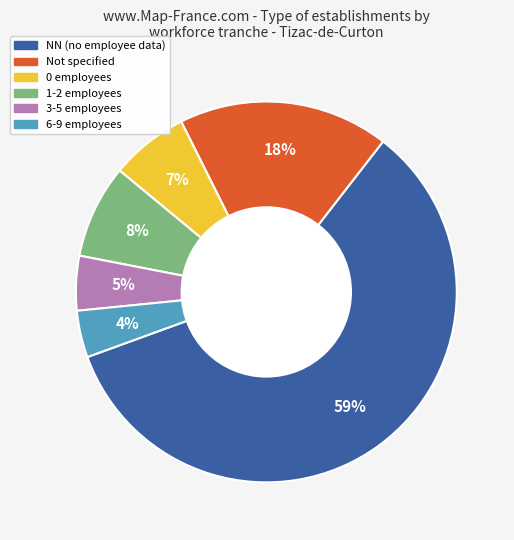

To the nearest percent, what is the average slice percentage?

17%